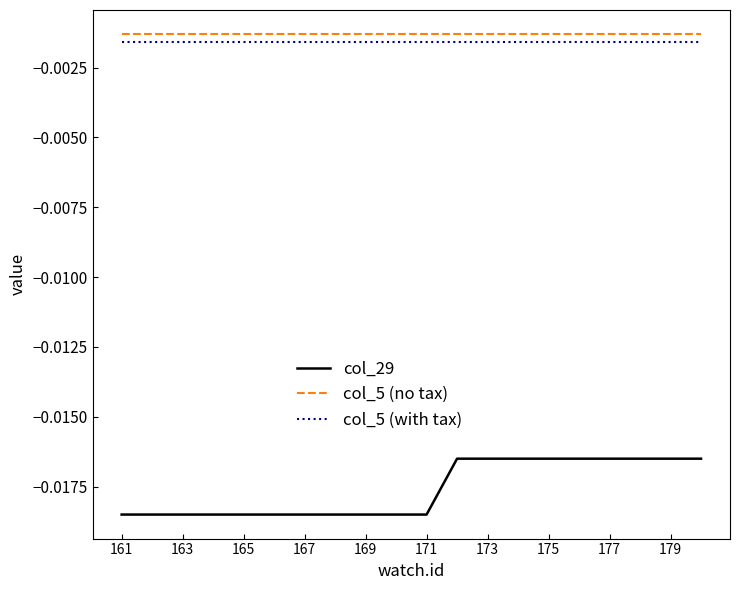

True or false: col_5 (no tax) and col_5 (with tax) cross at least once.

False